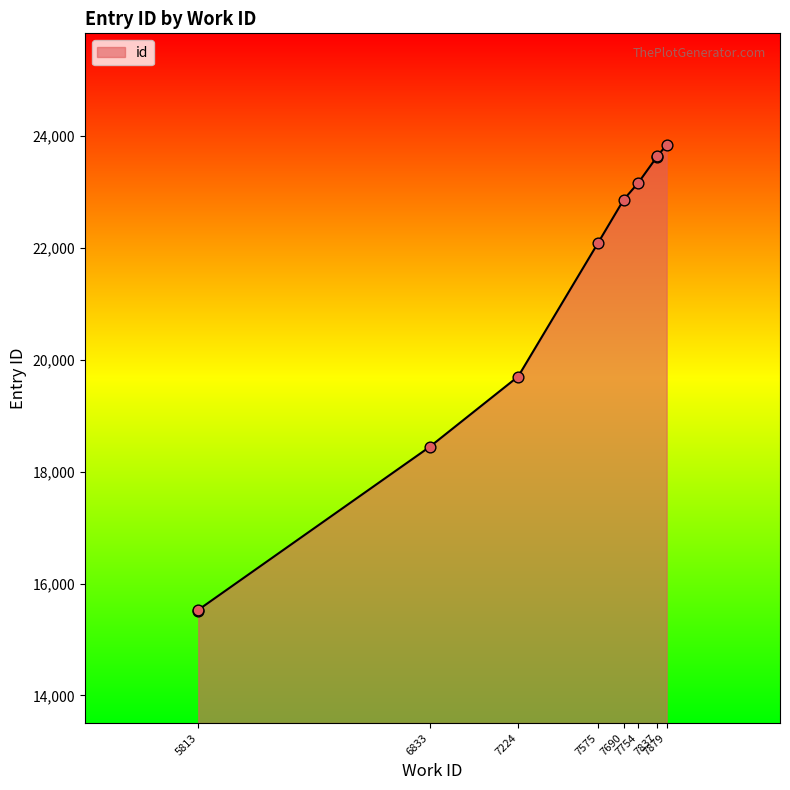

What is the change in value from 7754 to 7837?

+469